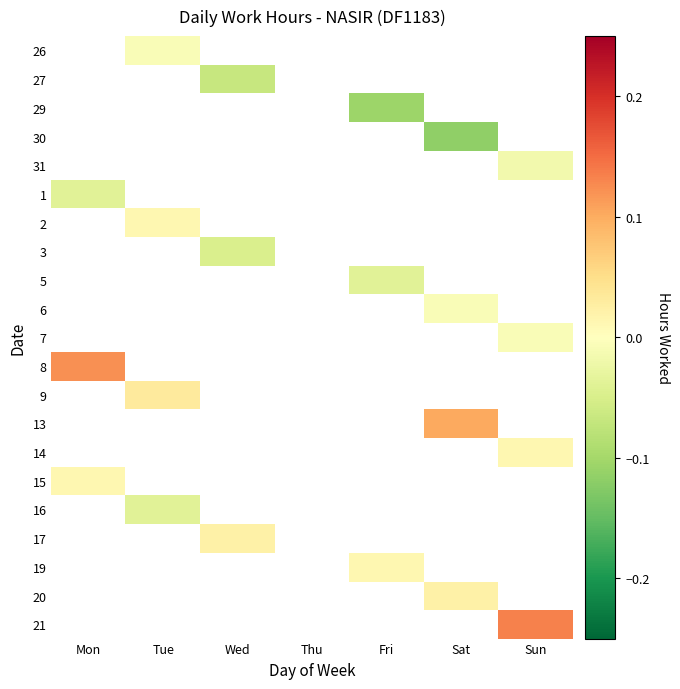

How many values in 29 are below zero?

1